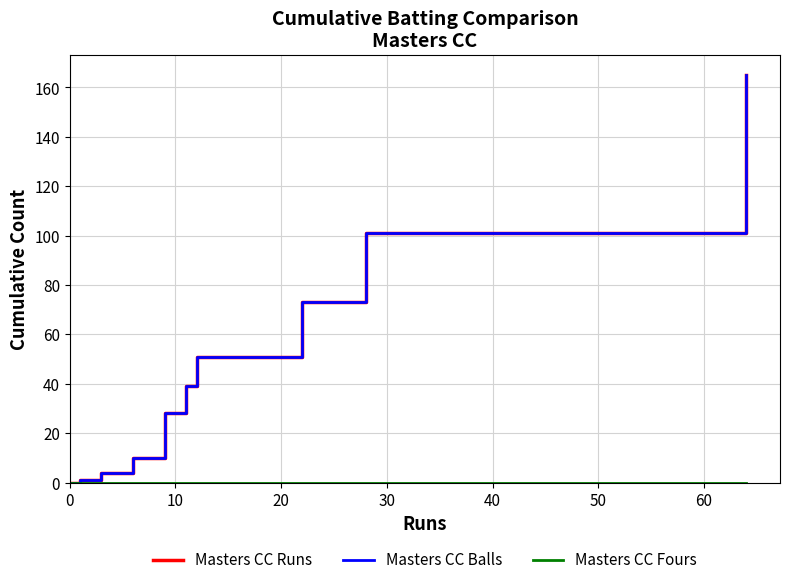

Reading left to right, list all the values displayed in this chart.

Masters CC Runs: 0	1	4	10	19	28	39	51	73	101	165
Masters CC Balls: 0	1	4	10	19	28	39	51	73	101	165
Masters CC Fours: 0	0	0	0	0	0	0	0	0	0	0